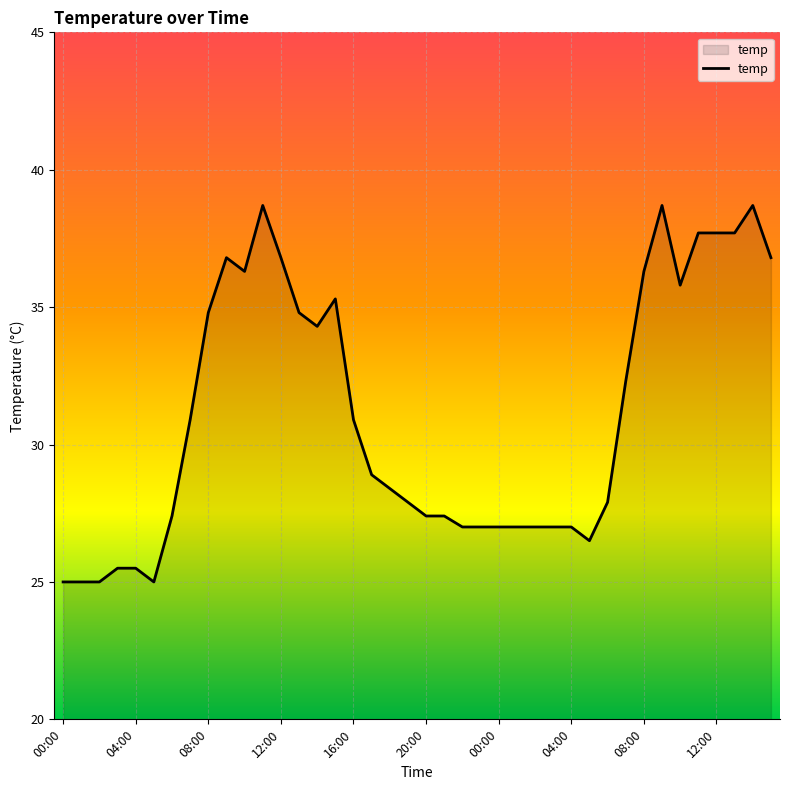

What is the greatest value displayed?

38.7